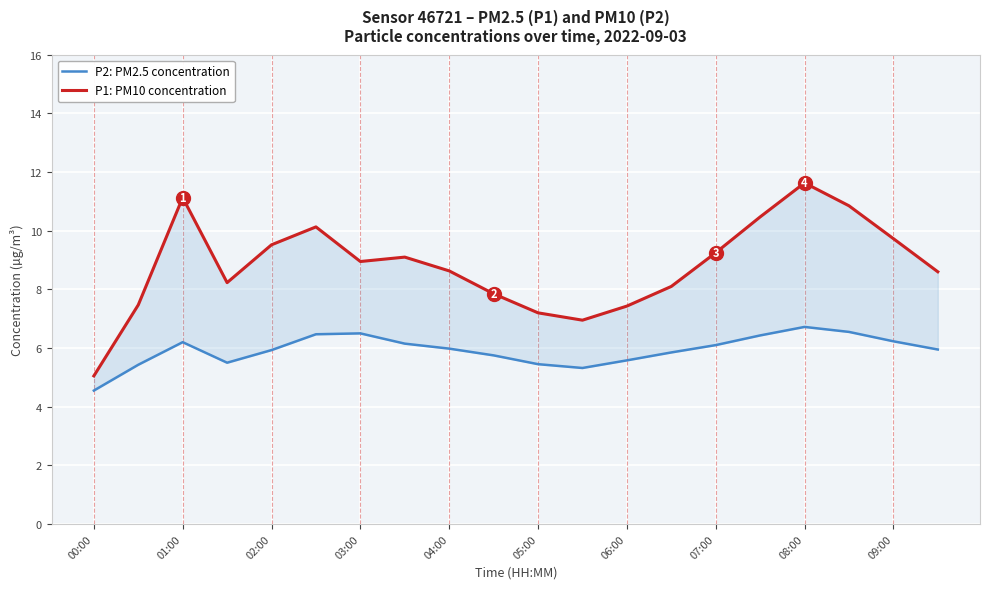

What is the difference between the highest and lowest values at 19?

2.6